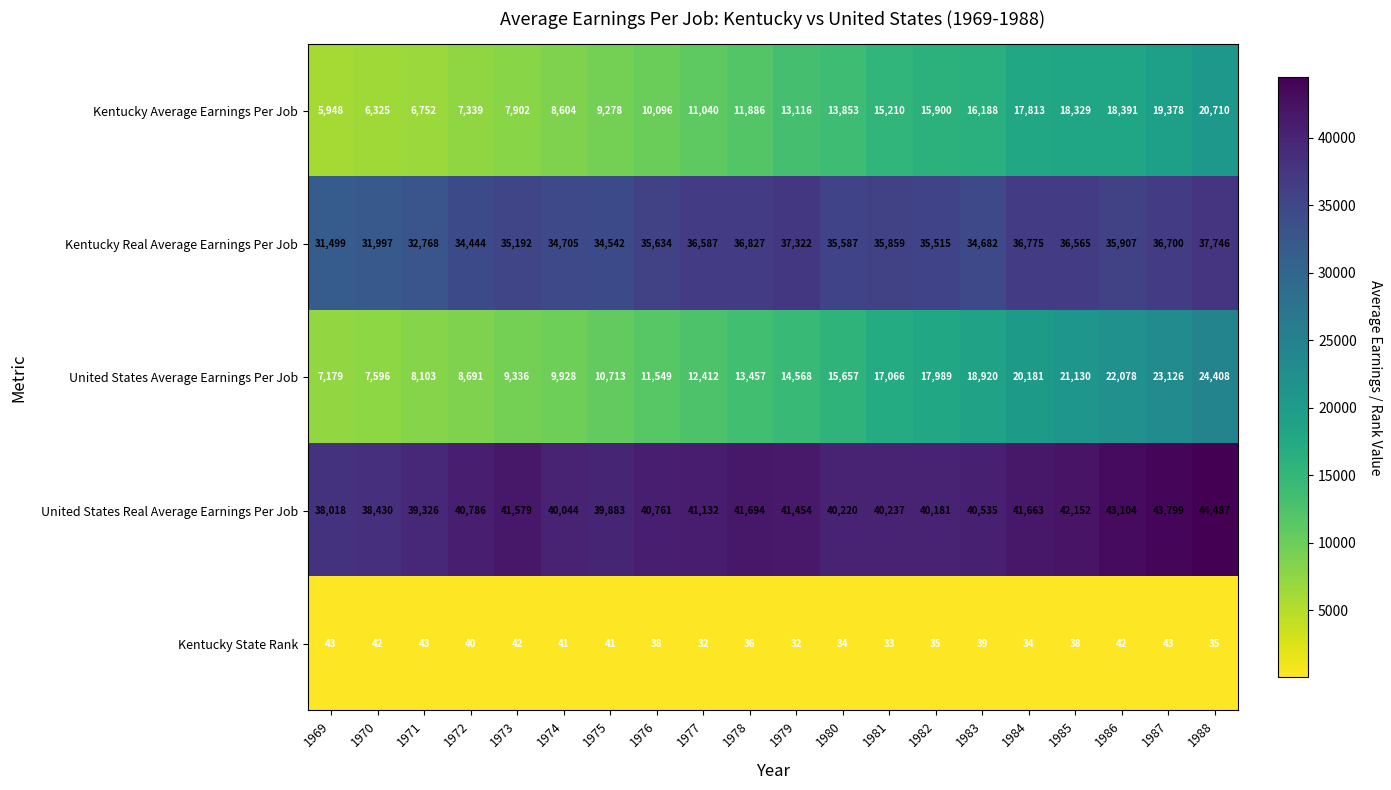

At how many categories does at least one series exceed 28173?

20